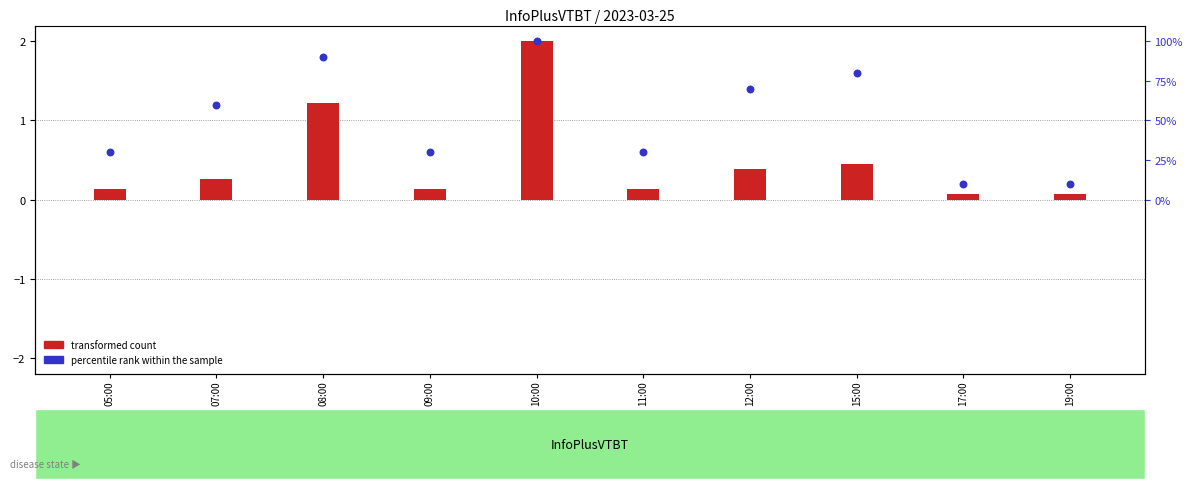

Which series reaches the minimum Y coordinate?

transformed count